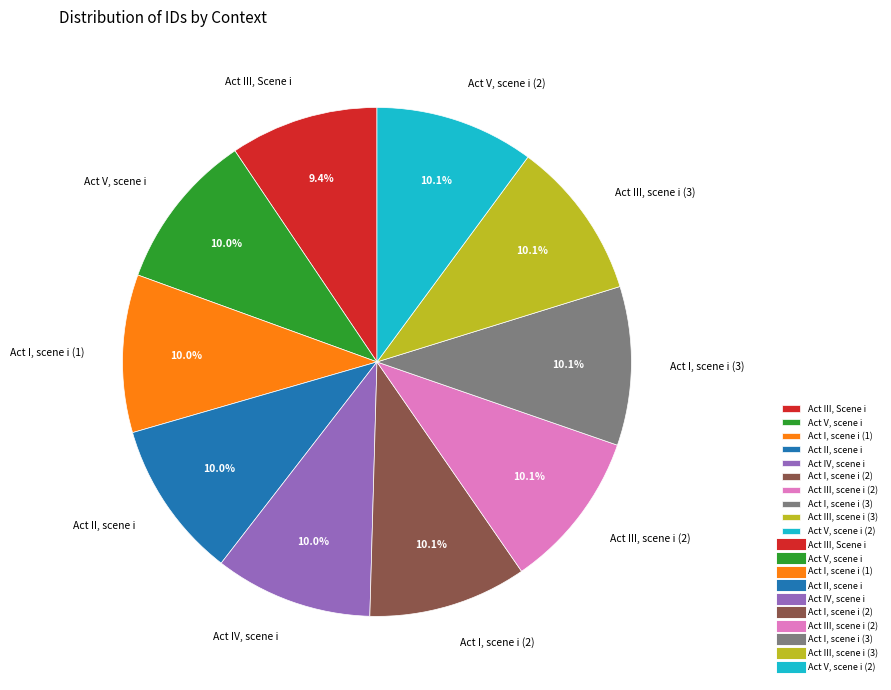

What is the ratio of the value at Act V, scene i (2) to the value at Act III, scene i (3)?

1.0